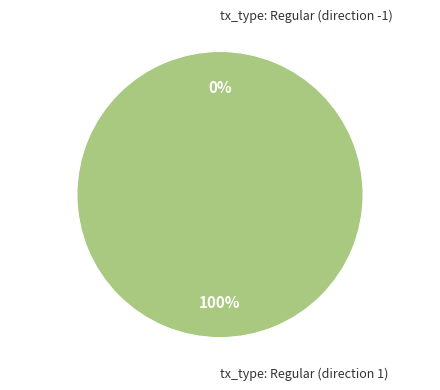

To the nearest percent, what is the difference between the tx_type: Regular (direction 1) and tx_type: Regular (direction -1) slice percentages?

100%